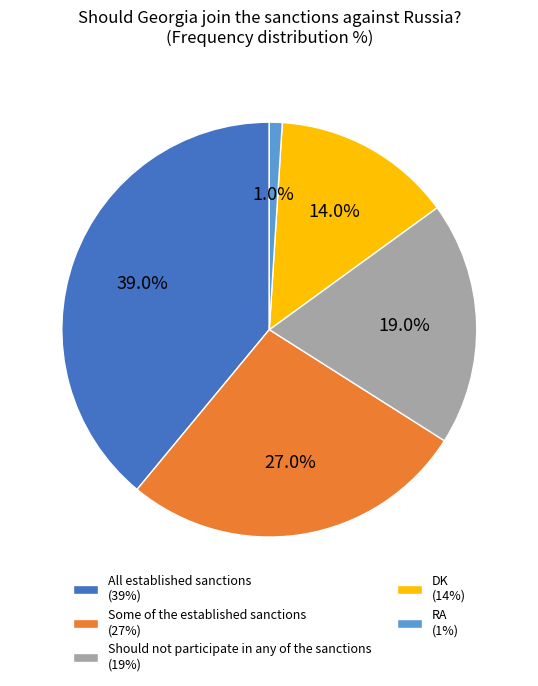

What is the ratio of the value at DK to the value at Some of the established sanctions?

0.5